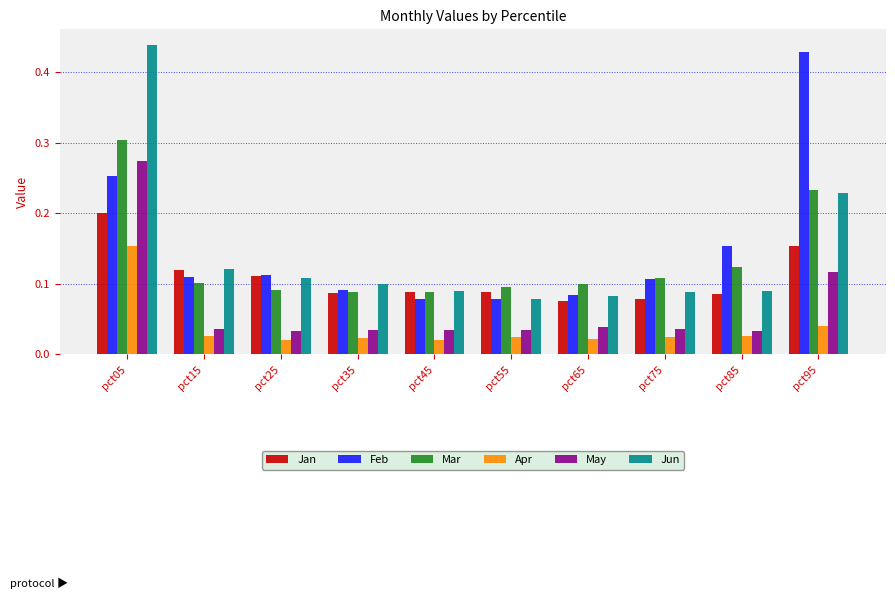

What is the sum of all Jan values?

1.1